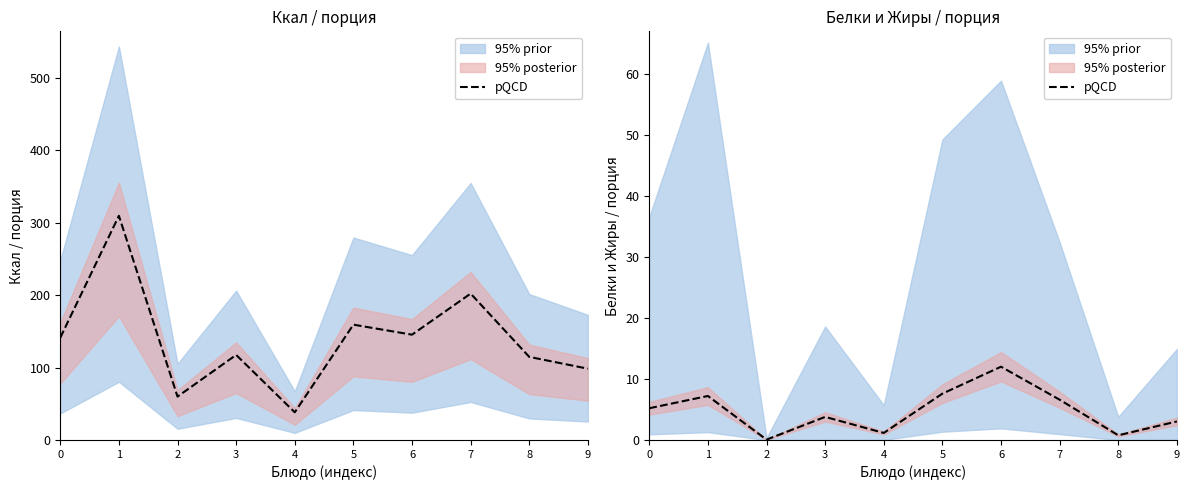

How many data points are less than 5?

5